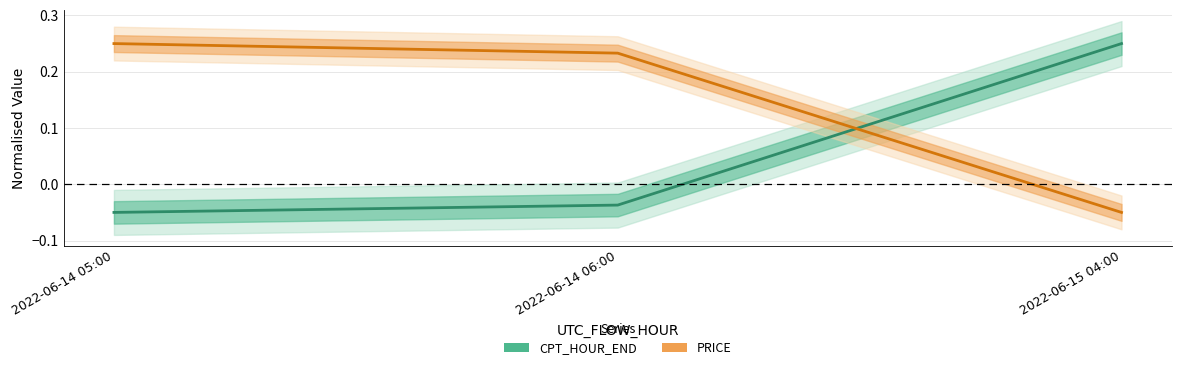

What is the total value across all series at 2022-06-14 05:00?

0.2